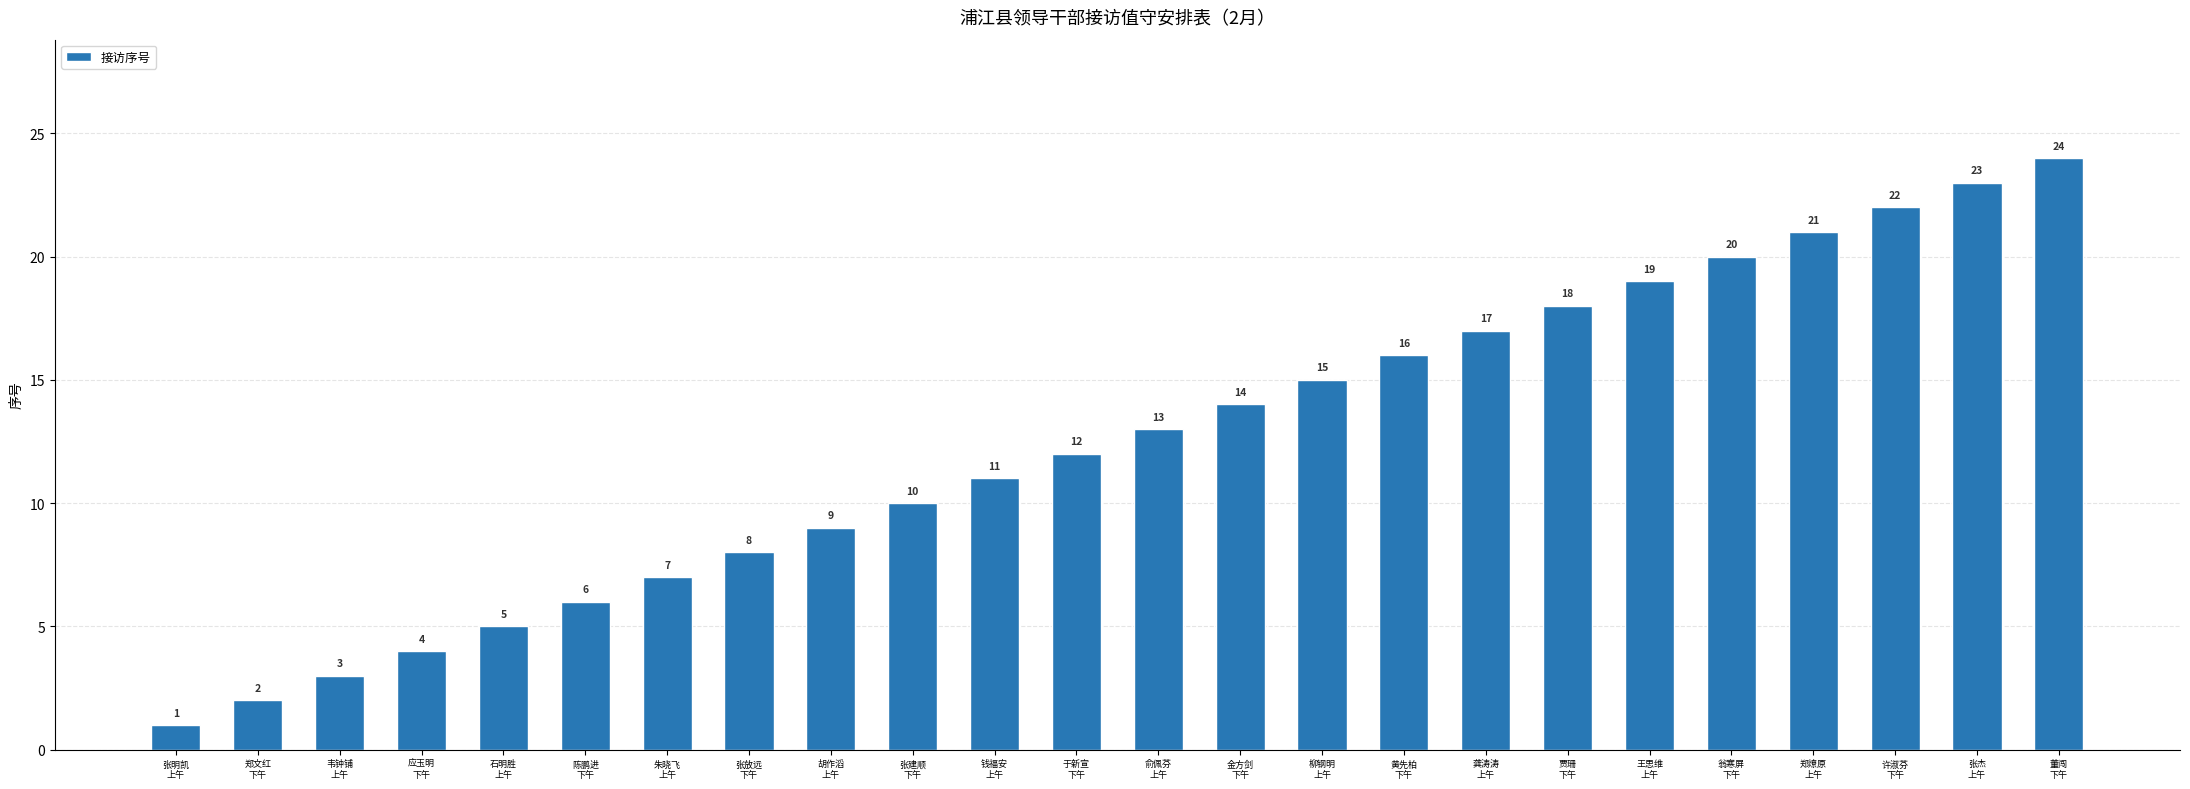

What is the ratio of the value at 贾珊
下午 to the value at 于新宣
下午?

1.5